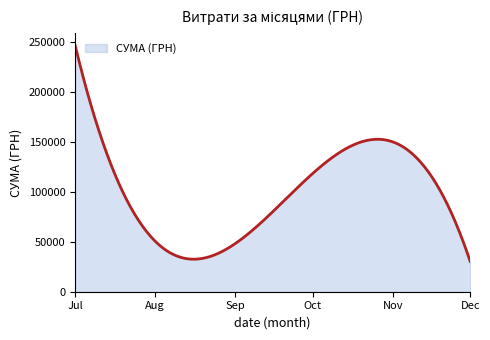

Count the number of data series in this chart.

1